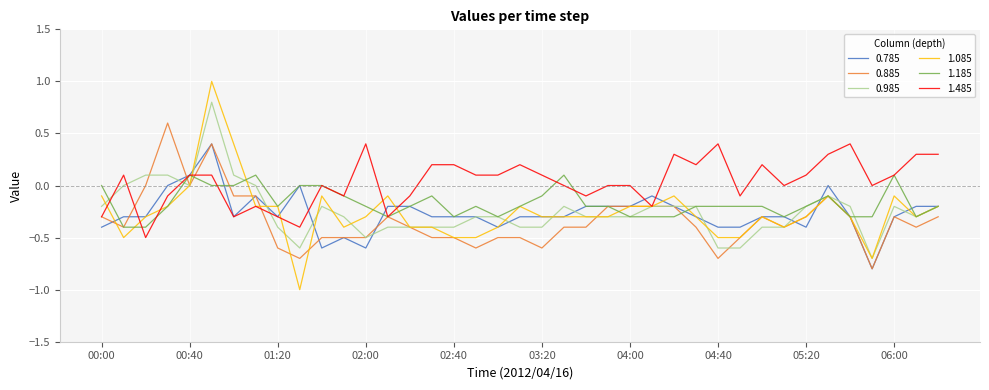

Which series has the largest range (max minus min)?

1.085